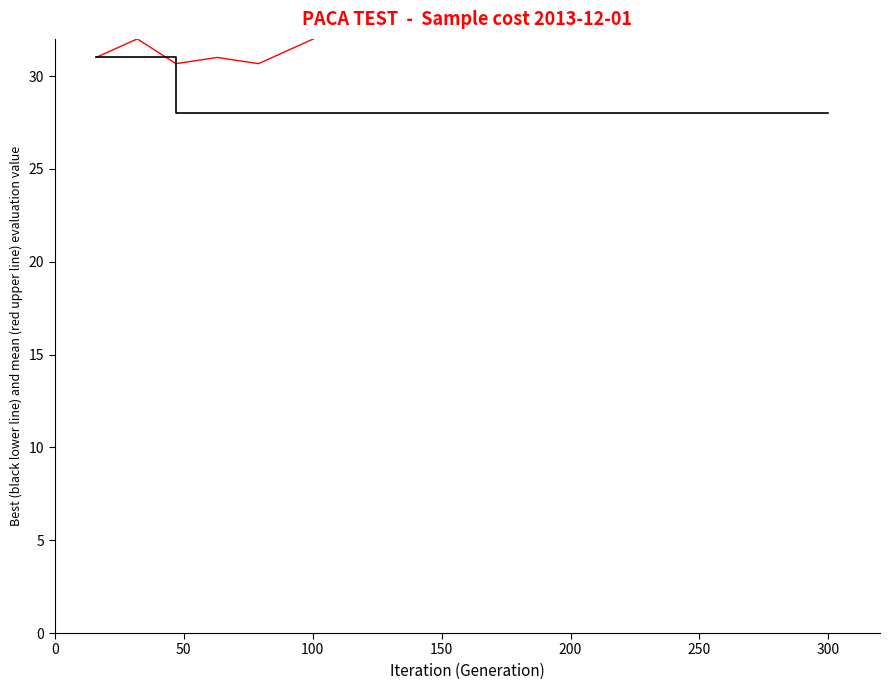

What is the average value of the best (black lower line) series?

28.3